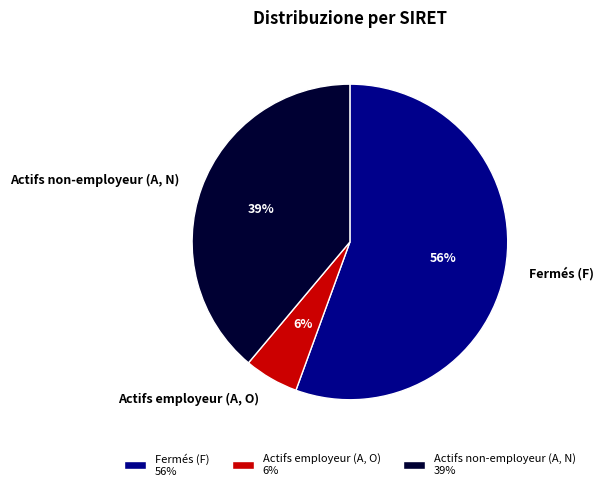

To the nearest percent, what percentage of the pie is Actifs non-employeur (A, N)?

39%